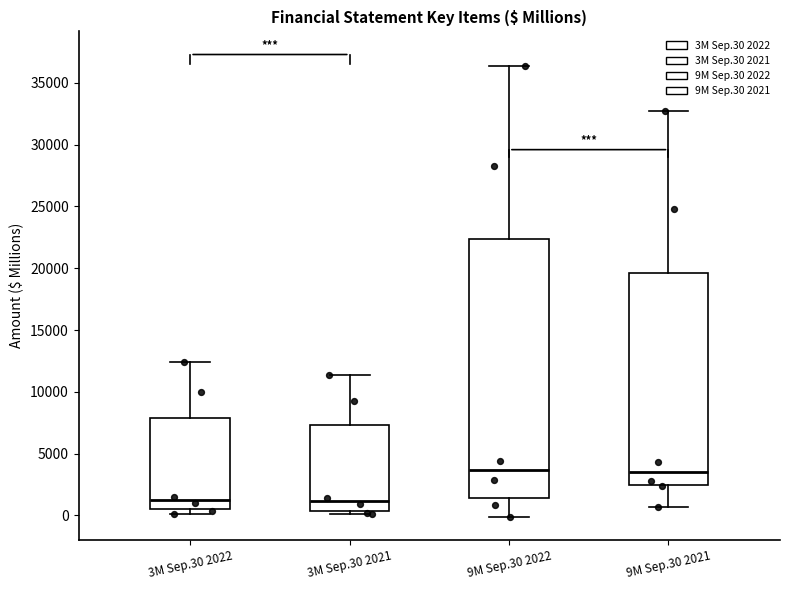

Where does the median line of the box for 3M Sep.30 2022 sit on the y-axis? The values are not printed on the chart, so give them approximately, as read against the axis.

1000